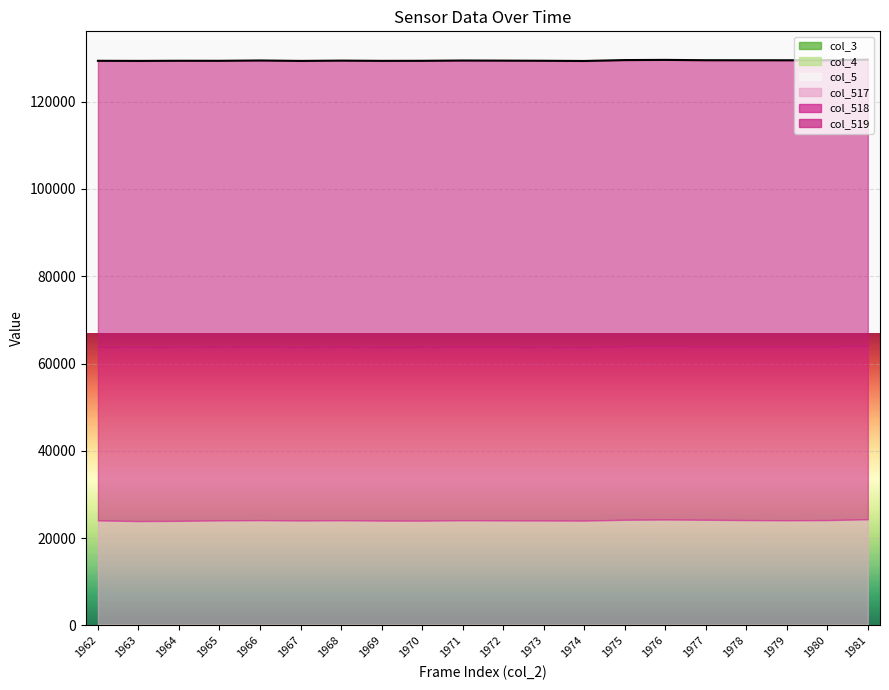

Count the number of data series in this chart.

6